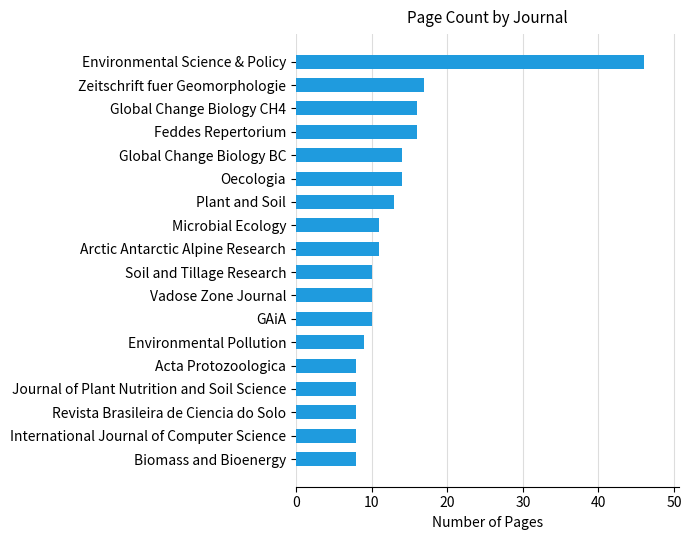

What value does the data have at Environmental Science & Policy?

46